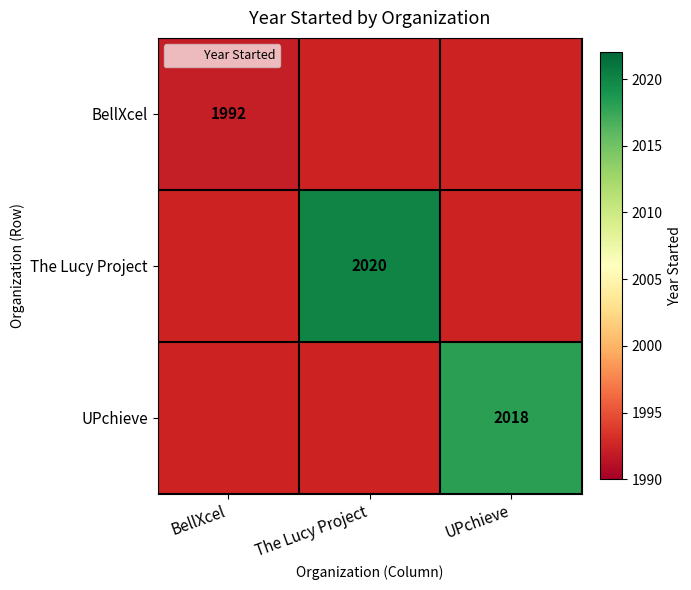

True or false: UPchieve has a value of 2018 at UPchieve.

True